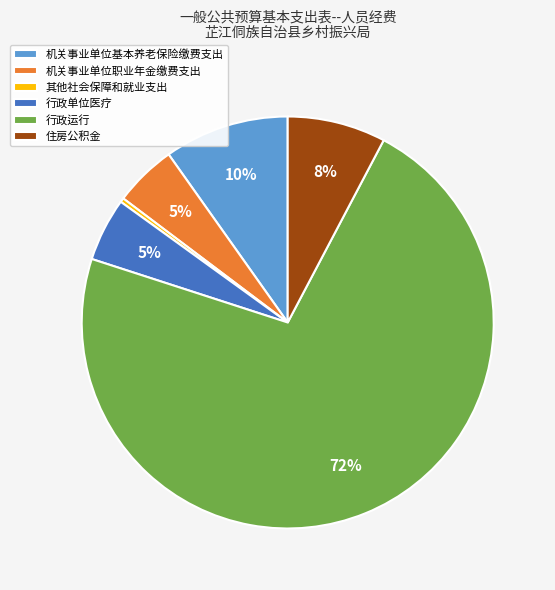

To the nearest percent, what percentage of the pie is 住房公积金?

8%